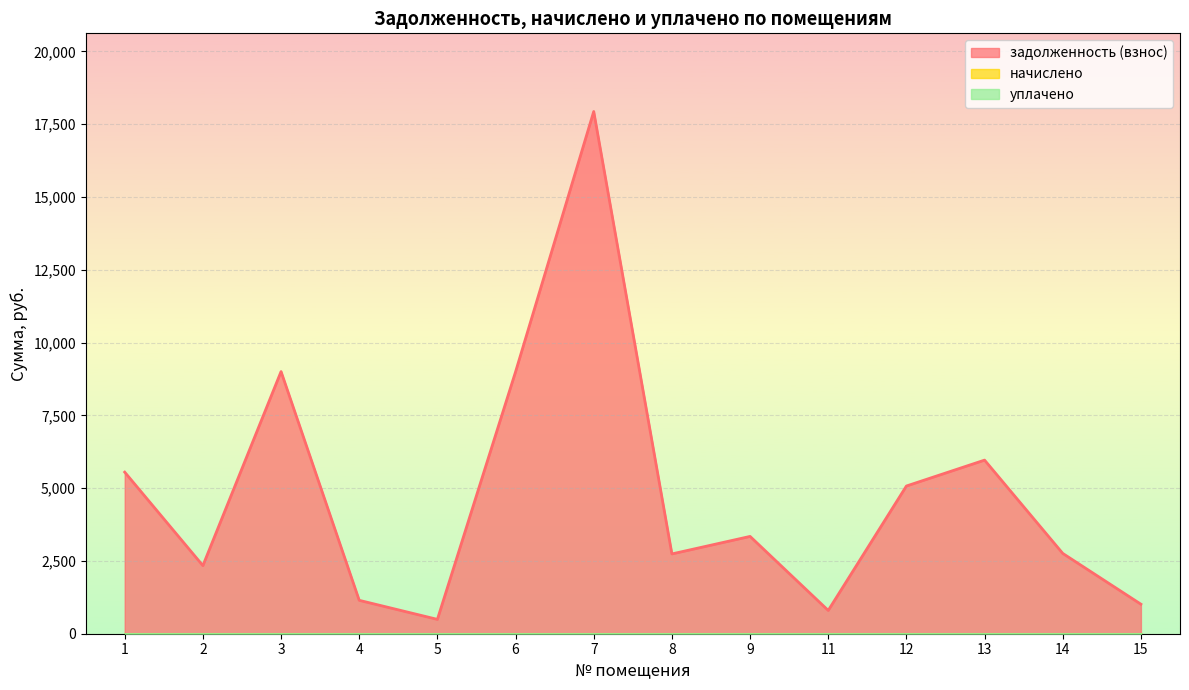

Where does the задолженность (взнос) series first go above 3342?

1